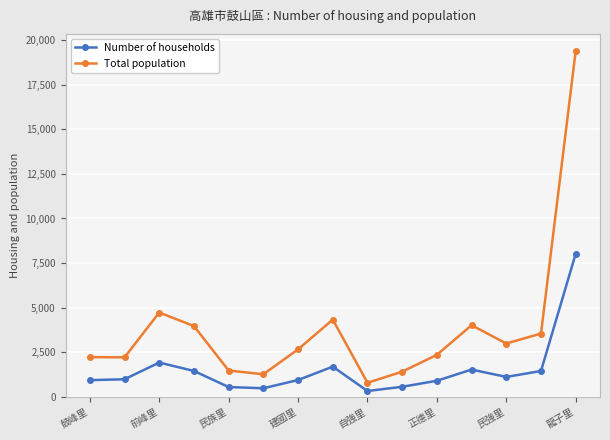

Which series has the widest spread of values?

Total population